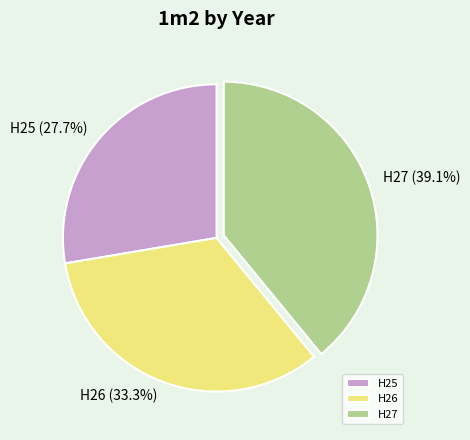

The H27 slice represents 39% of the pie. True or false?

True